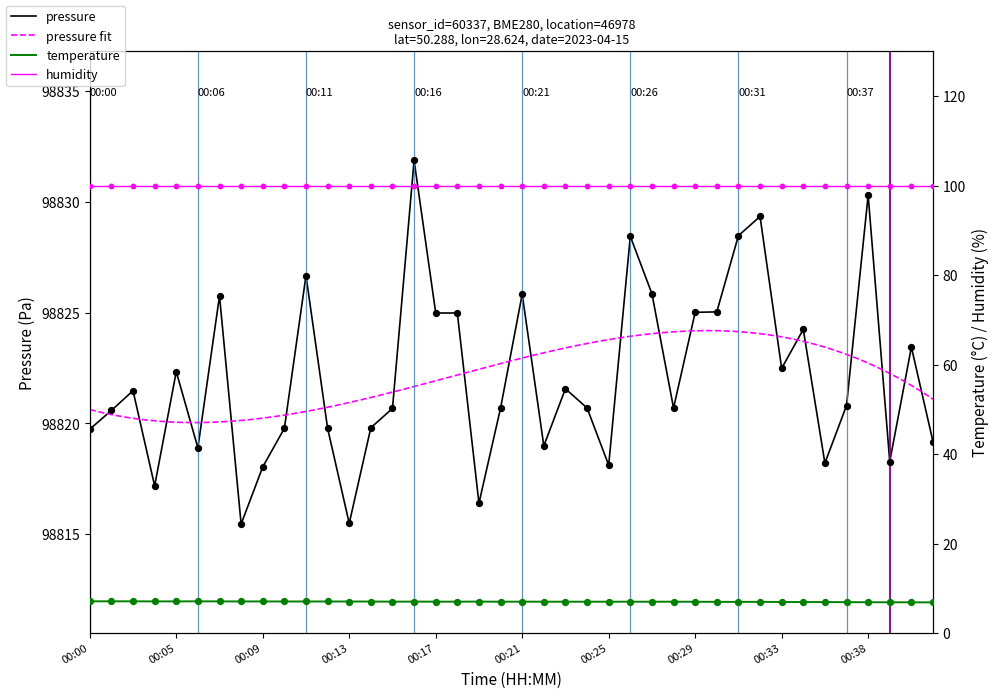

At how many categories does at least one series exceed 53589?

40